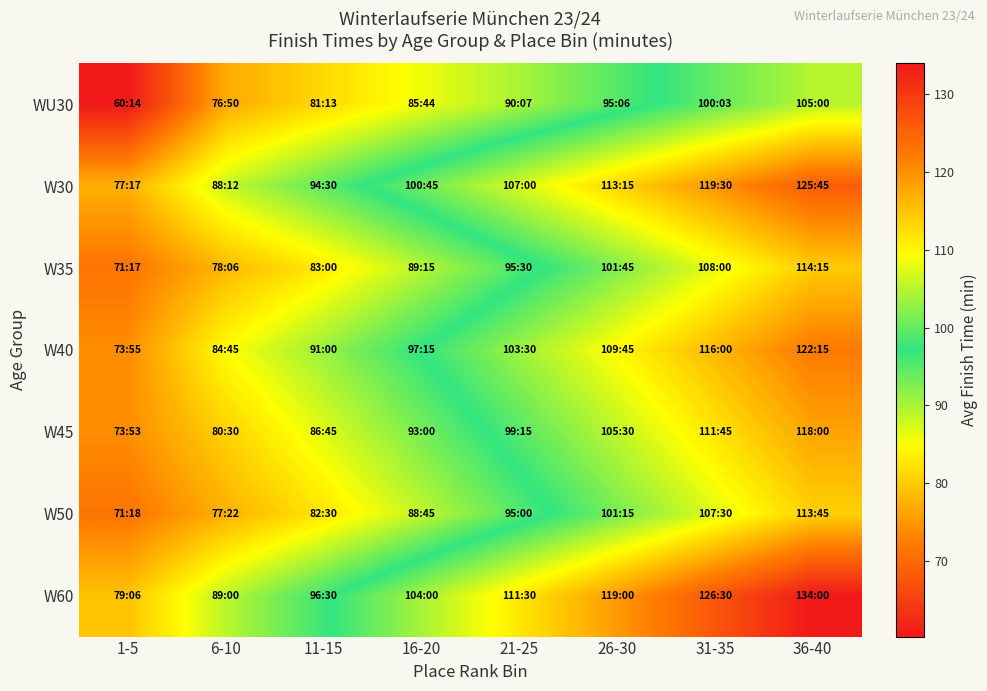

Reading left to right, extract all data points from this chart.

WU30: 1-5=60.2	6-10=76.8	11-15=81.2	16-20=85.7	21-25=90.1	26-30=95.1	31-35=100.0	36-40=105.0
W30: 1-5=77.3	6-10=88.2	11-15=94.5	16-20=100.8	21-25=107.0	26-30=113.2	31-35=119.5	36-40=125.8
W35: 1-5=71.3	6-10=78.1	11-15=83.0	16-20=89.2	21-25=95.5	26-30=101.8	31-35=108.0	36-40=114.2
W40: 1-5=73.9	6-10=84.8	11-15=91.0	16-20=97.2	21-25=103.5	26-30=109.8	31-35=116.0	36-40=122.2
W45: 1-5=73.9	6-10=80.5	11-15=86.8	16-20=93.0	21-25=99.2	26-30=105.5	31-35=111.8	36-40=118.0
W50: 1-5=71.3	6-10=77.4	11-15=82.5	16-20=88.8	21-25=95.0	26-30=101.2	31-35=107.5	36-40=113.8
W60: 1-5=79.1	6-10=89.0	11-15=96.5	16-20=104.0	21-25=111.5	26-30=119.0	31-35=126.5	36-40=134.0